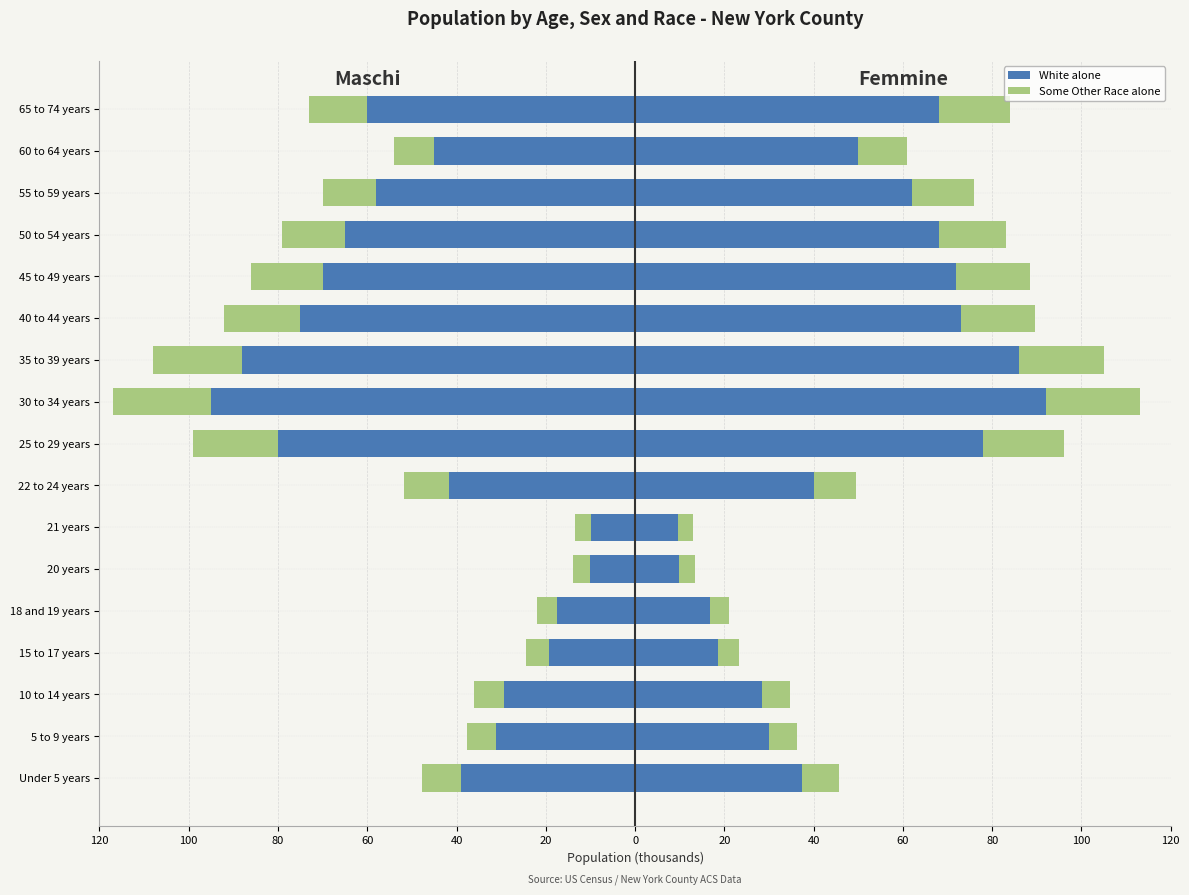

Which has a higher value, 15 to 17 years or 55 to 59 years?

15 to 17 years